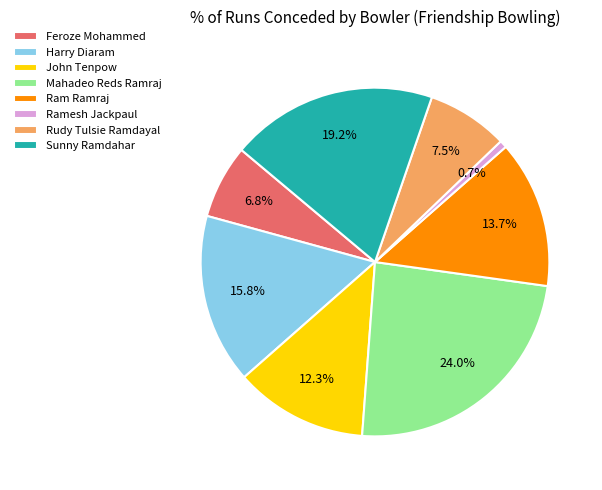

True or false: Ram Ramraj accounts for 14% of the total.

True